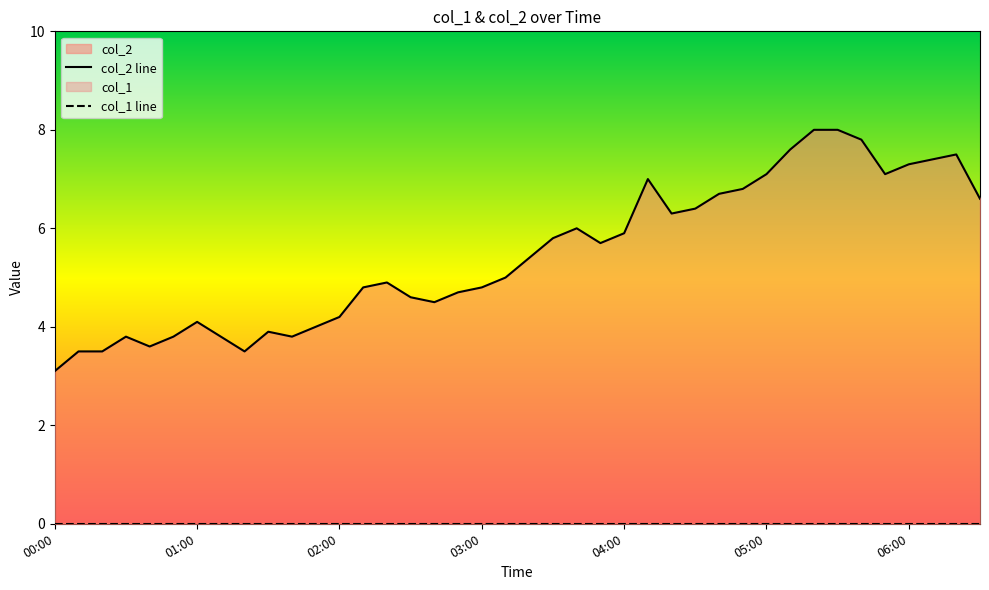

What is the value of the col_2 line point at the 23rd from the left?

6.0